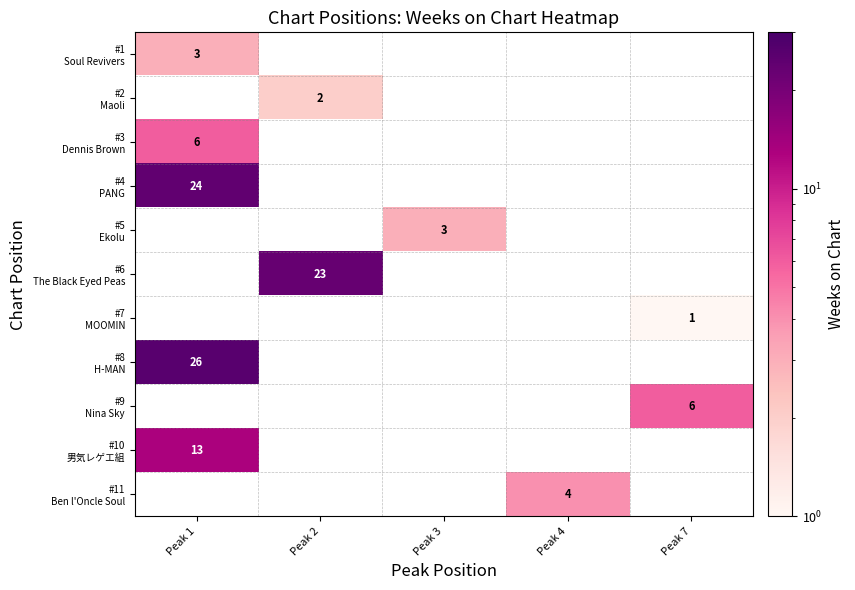

How many distinct data groups are displayed?

11